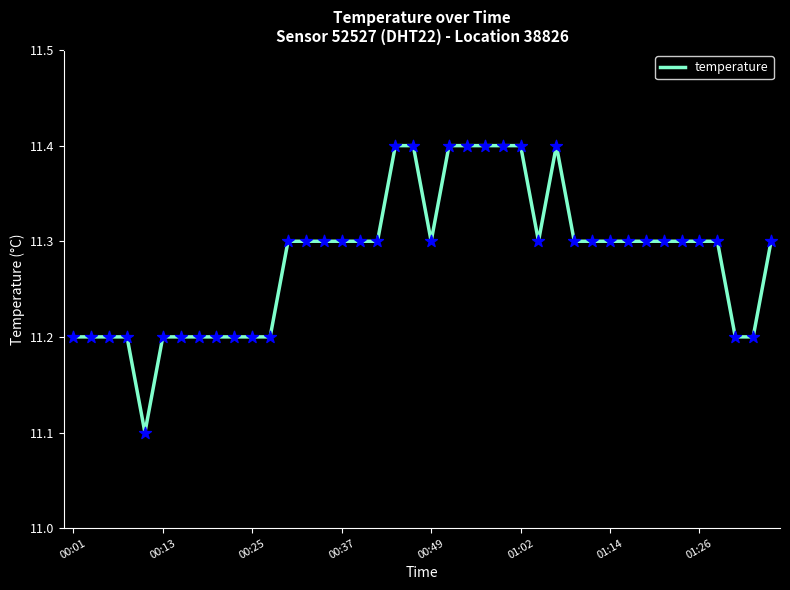

What is the maximum value shown in the chart?

11.4